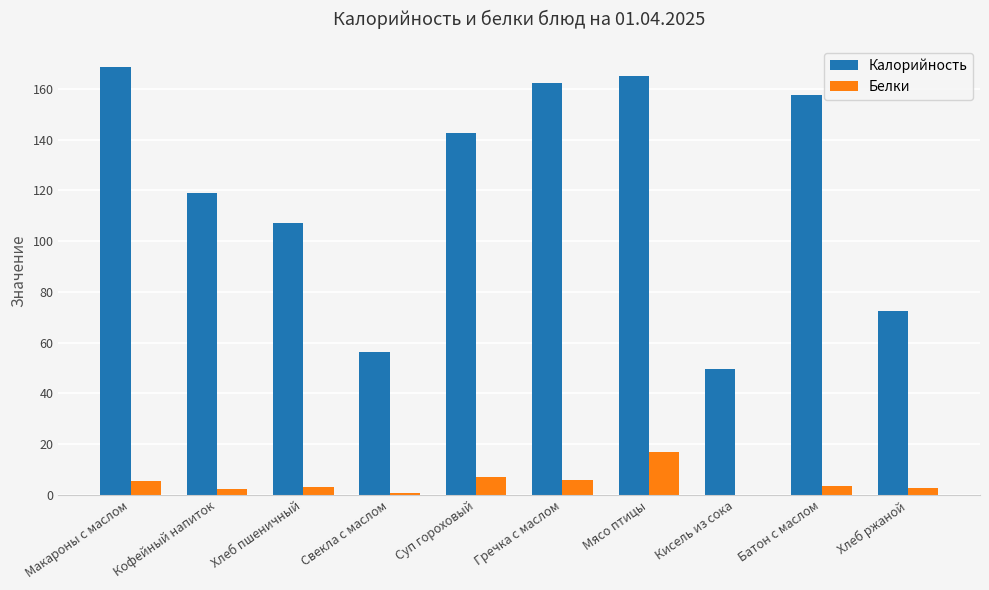

What is the approximate value of Белки at Макароны с маслом?

5.5